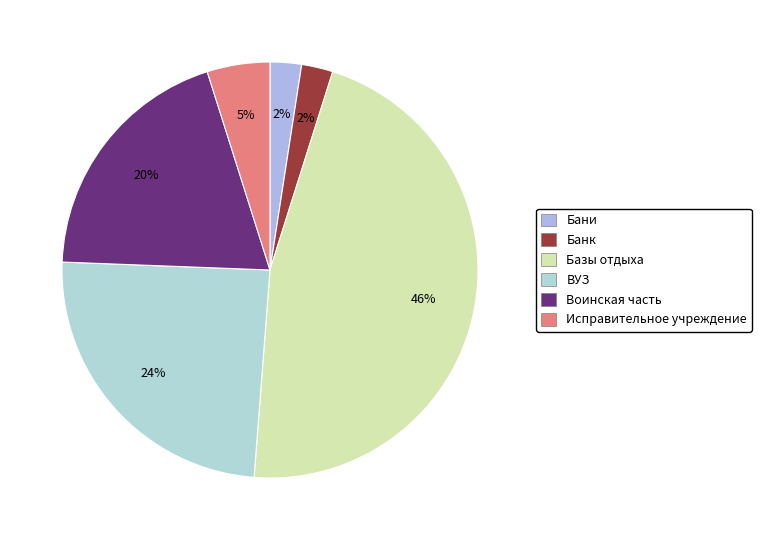

To the nearest percent, what is the combined percentage of ВУЗ and Базы отдыха?

71%